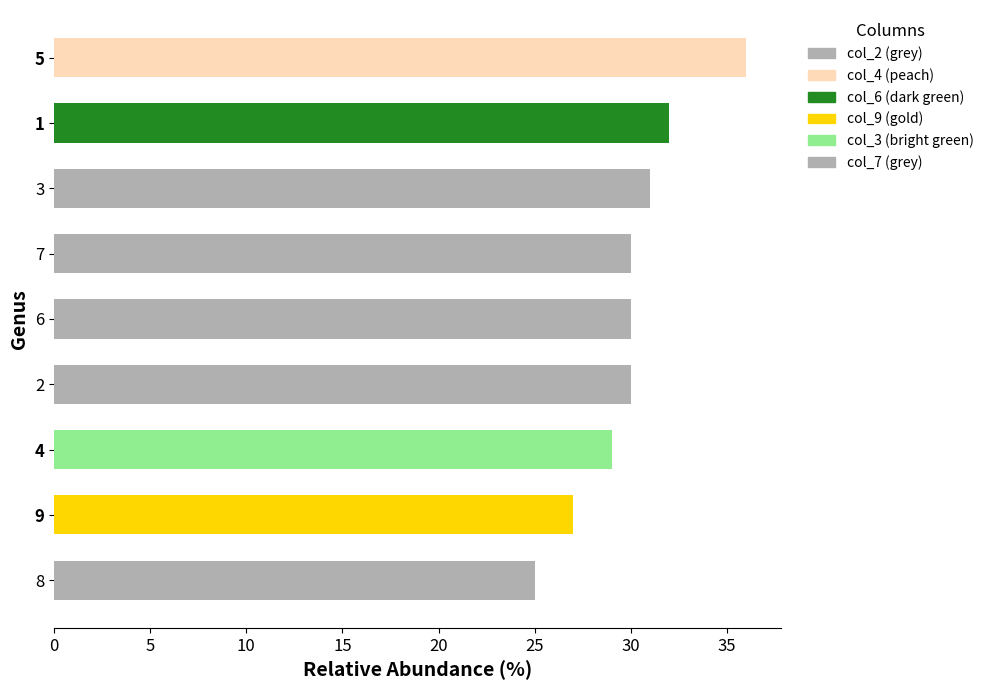

Count the number of categories in the chart.

9